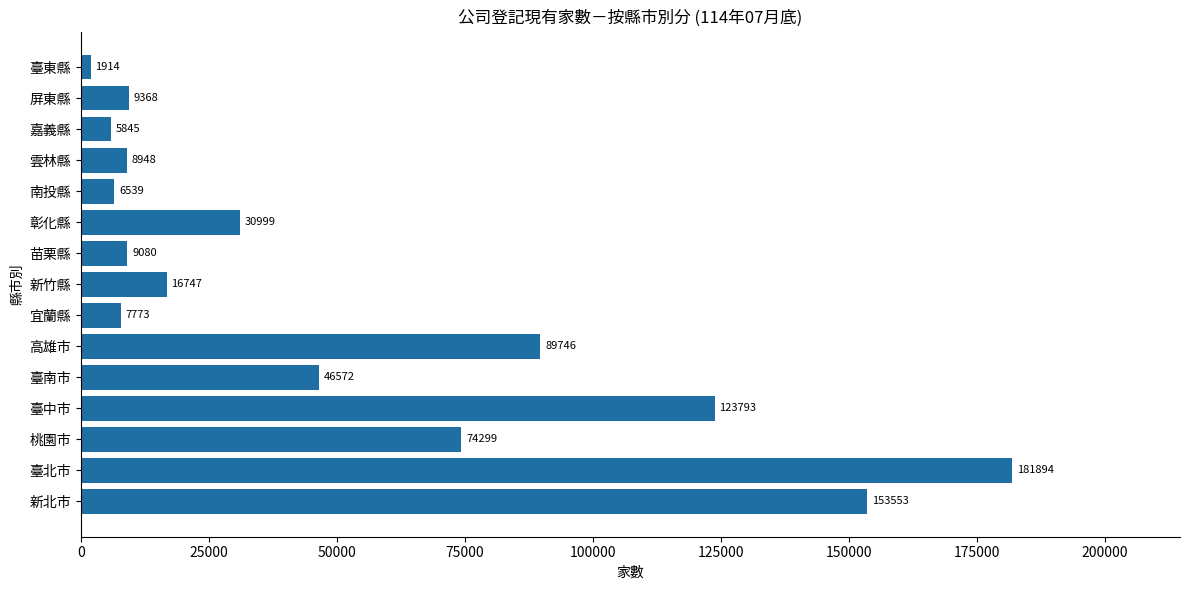

The value at 新北市 is 153553. True or false?

True